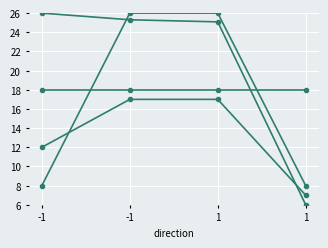

True or false: io_index has a value of 27.9 at -1.

False